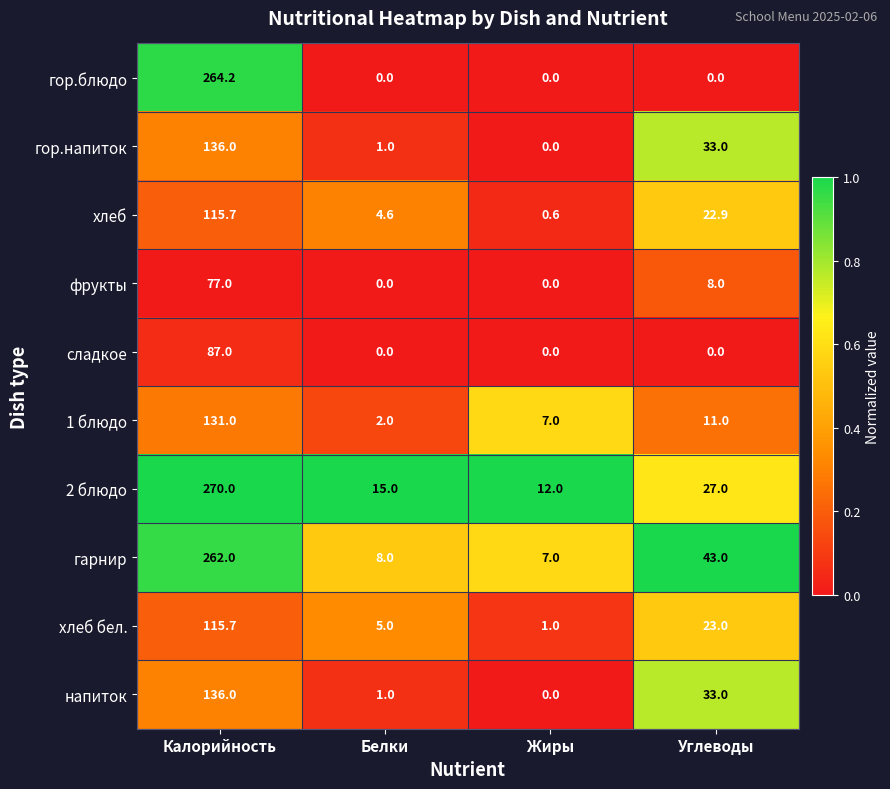

Where does the фрукты series first go above 8?

Калорийность